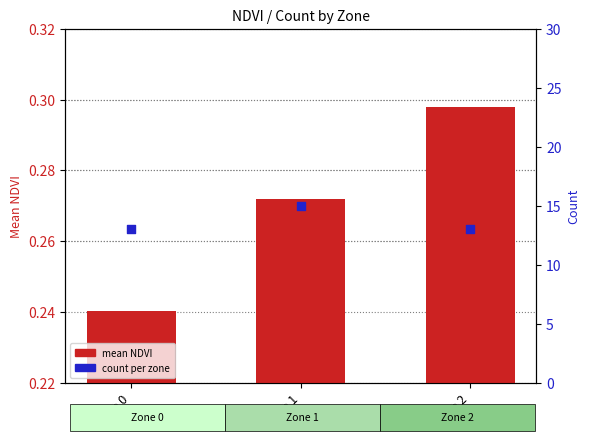

At how many categories does at least one series exceed 2?

3